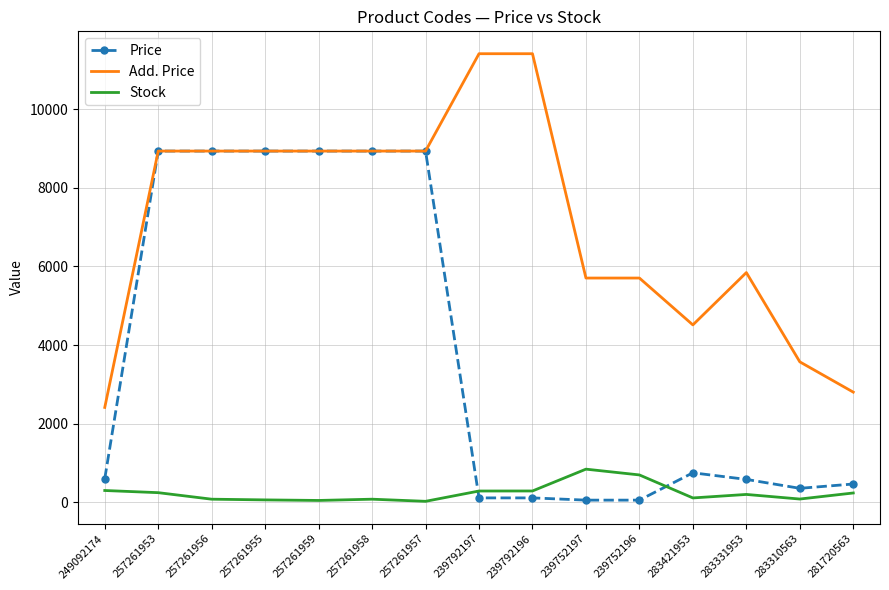

What is the sum of all Add. Price values?

106984.4